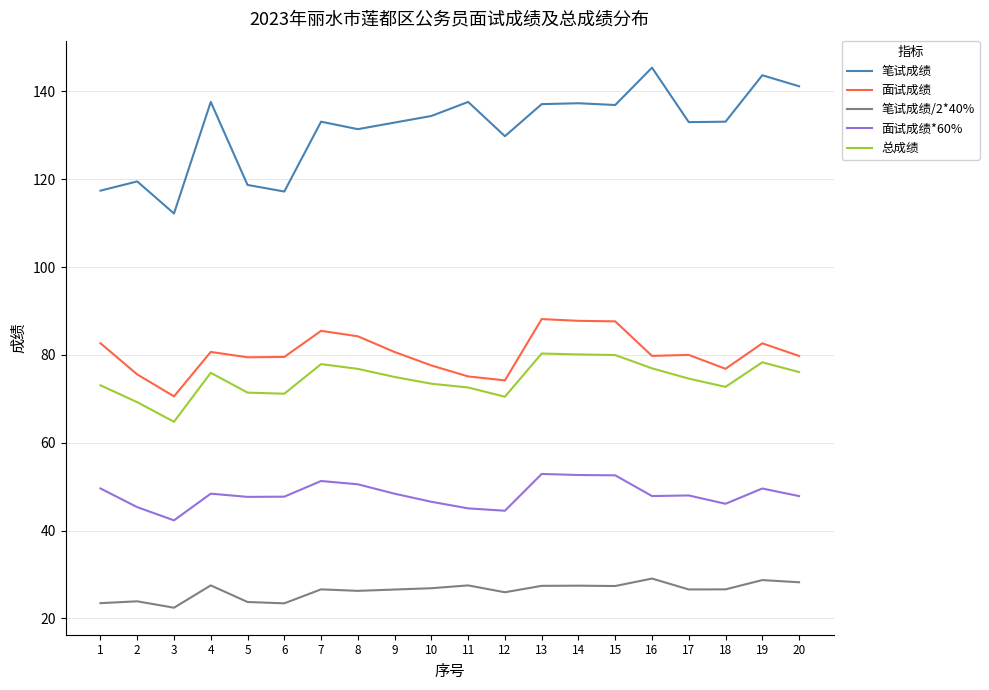

True or false: 面试成绩*60% and 笔试成绩 intersect in this chart.

False